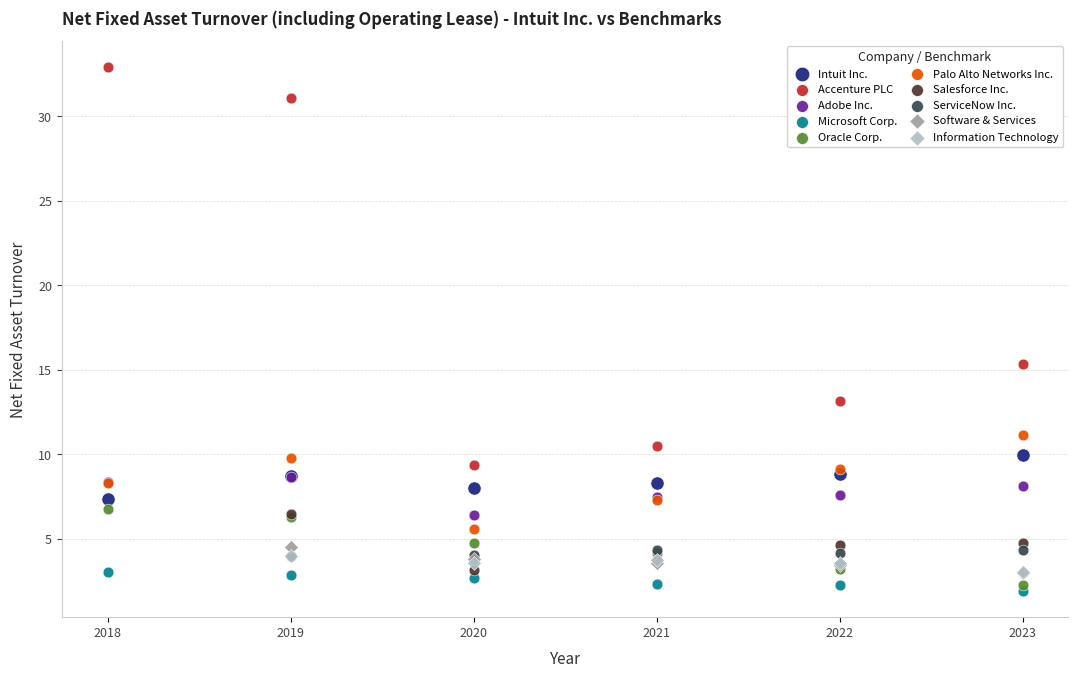

Which series has the widest spread of Y values?

Accenture PLC